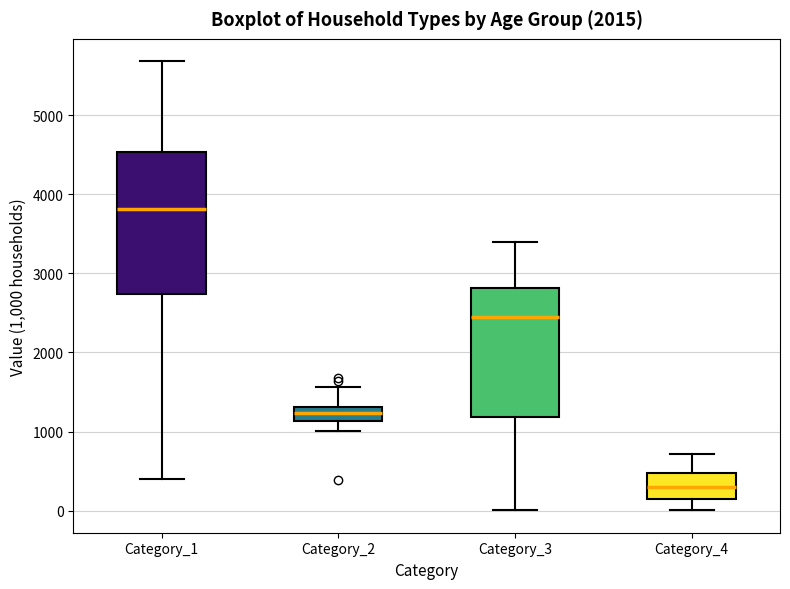

Which box is the tallest, from its lower edge to its upper edge?

Category_1